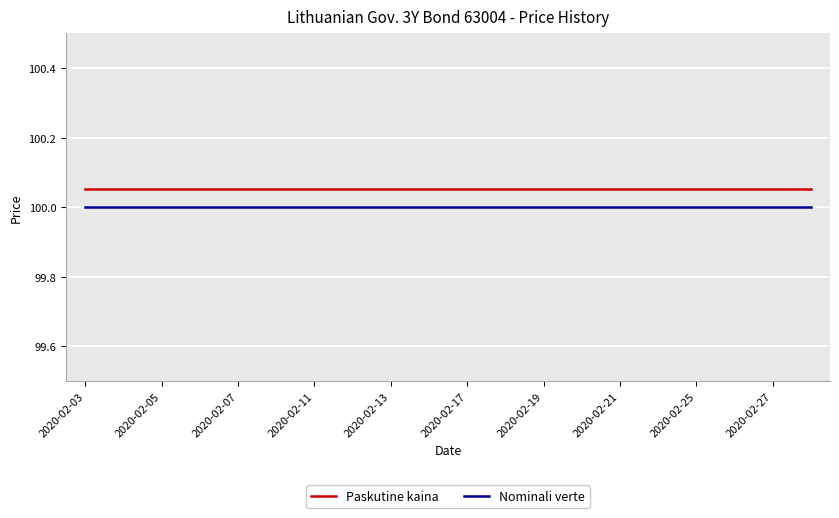

Which series has the largest total across all categories?

Paskutine kaina